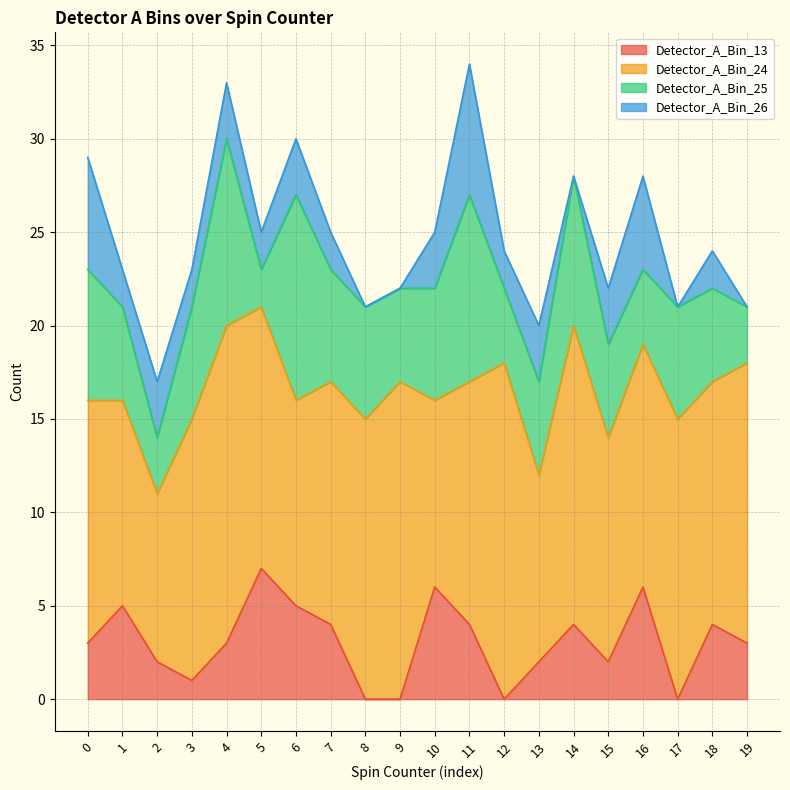

What is the value of the Detector_A_Bin_25 point at the 7th from the left?

11